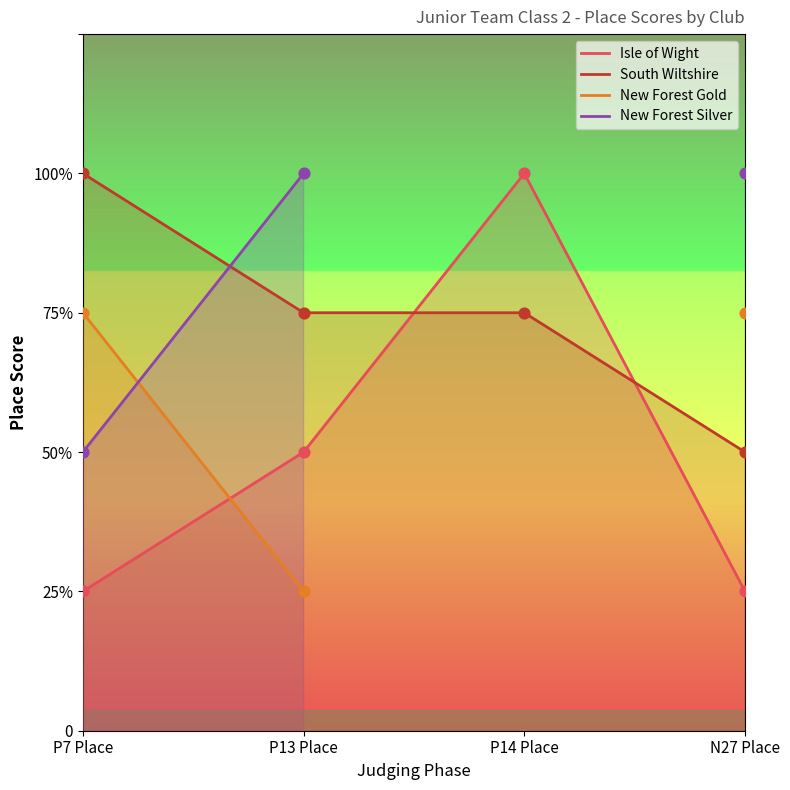

Which series reaches the maximum Y coordinate?

Isle of Wight